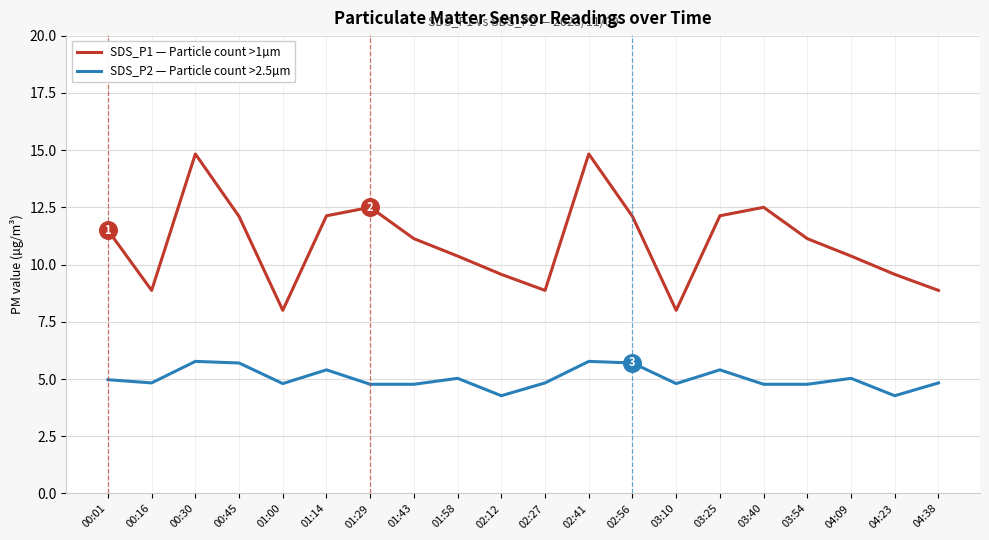

Which series has the largest range (max minus min)?

SDS_P1 — Particle count >1µm